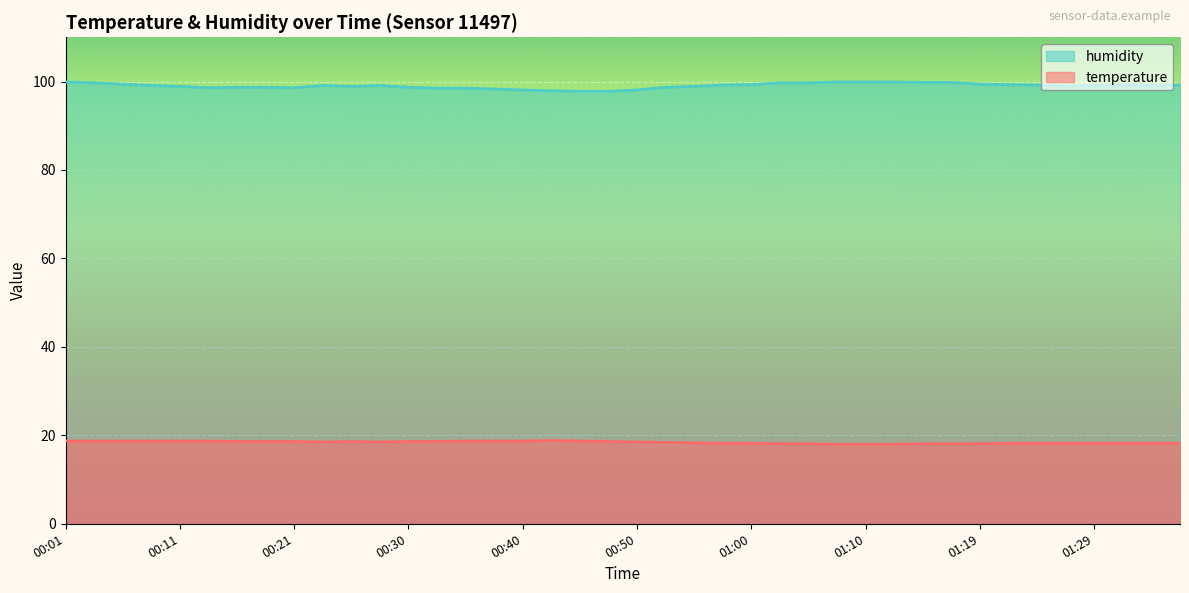

Which series has the widest spread of values?

humidity